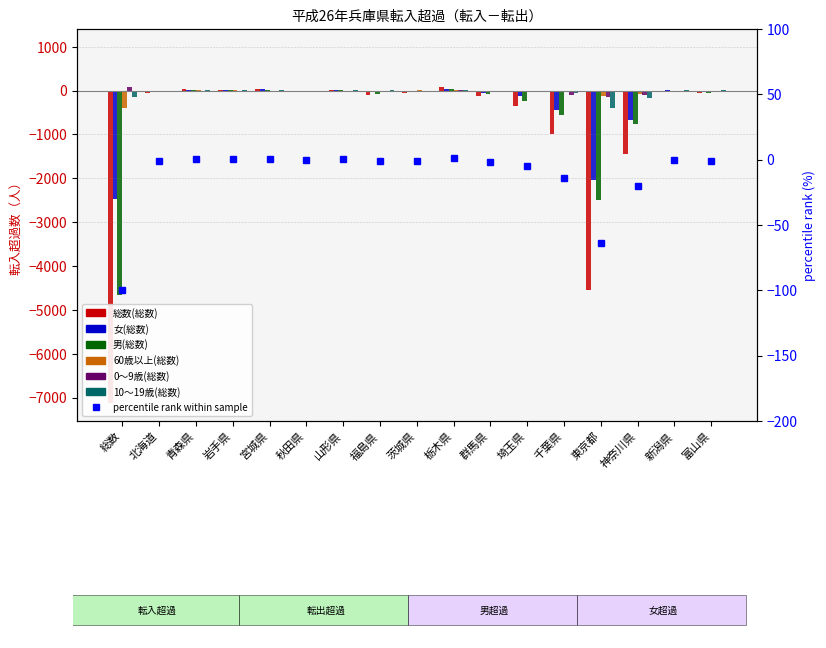

What is the difference between the 60歳以上(総数) values at 岩手県 and 北海道?

19